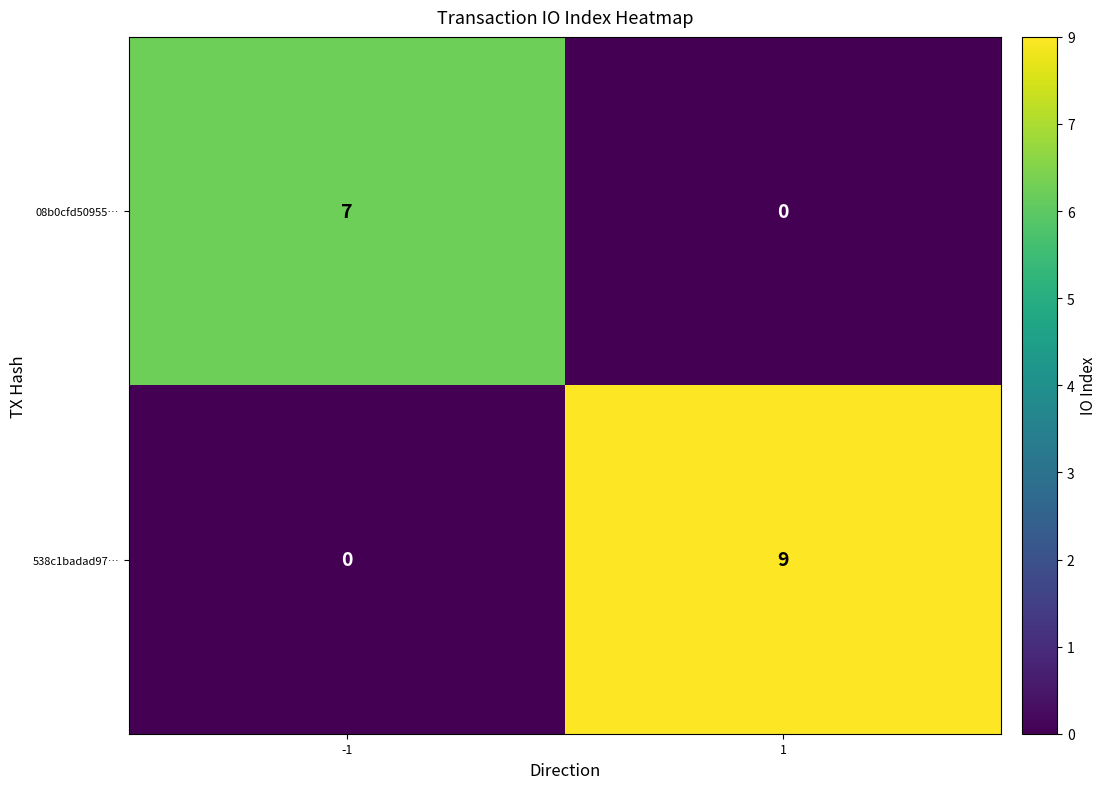

What is the sum of the 08b0cfd50955… values at -1 and 1?

7